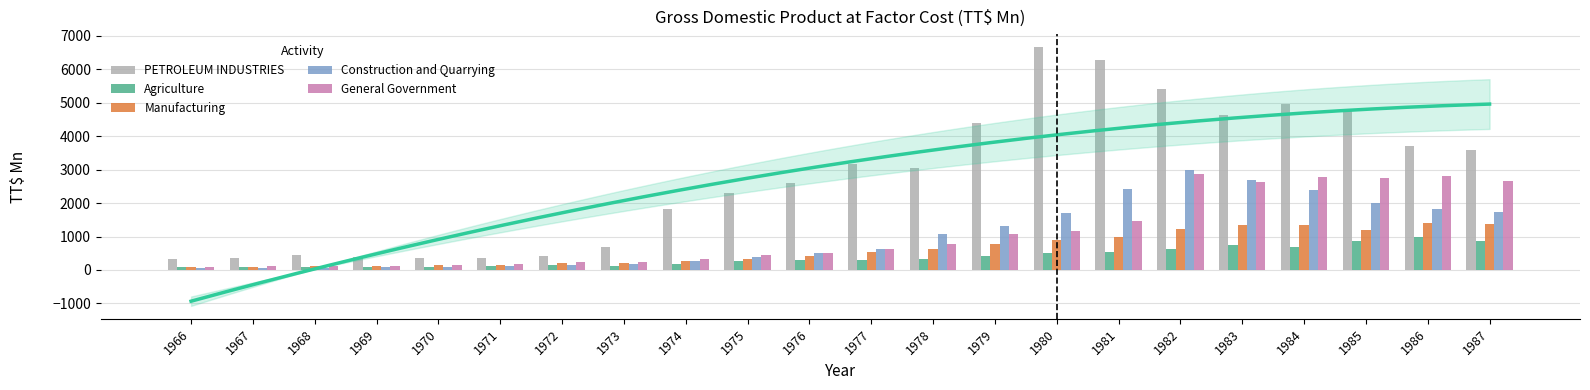

Is it true that Construction and Quarrying equals 497.9 at 1978?

False